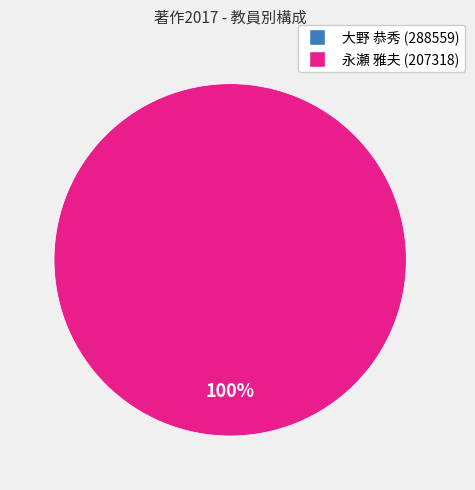

What is the change in value from 大野 恭秀 (288559) to 永瀬 雅夫 (207318)?

+1